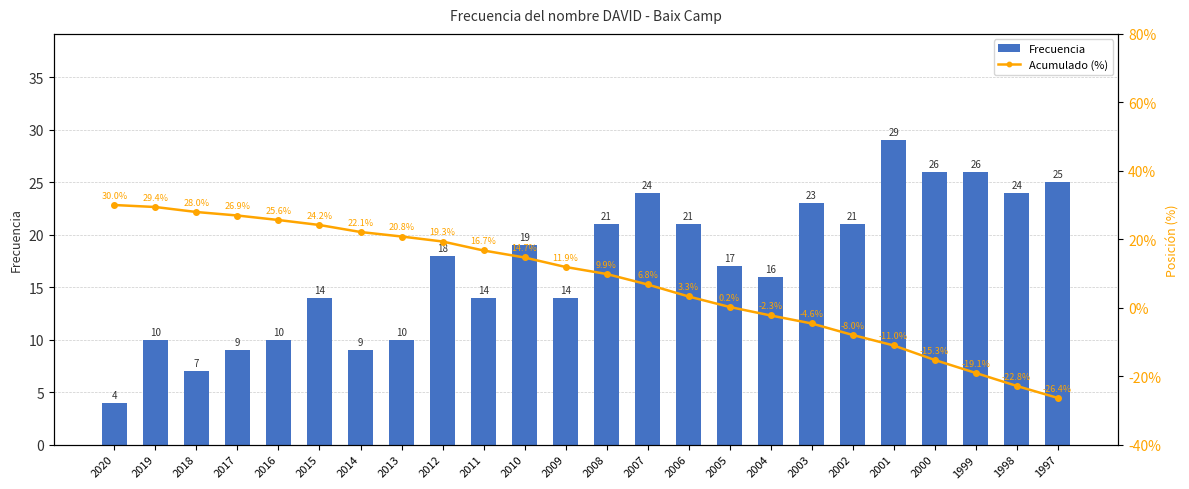

Reading left to right, what are all the values shown in this chart?

Frecuencia: 2020=4.0	2019=10.0	2018=7.0	2017=9.0	2016=10.0	2015=14.0	2014=9.0	2013=10.0	2012=18.0	2011=14.0	2010=19.0	2009=14.0	2008=21.0	2007=24.0	2006=21.0	2005=17.0	2004=16.0	2003=23.0	2002=21.0	2001=29.0	2000=26.0	1999=26.0	1998=24.0	1997=25.0
Acumulado (%): 2020=30.0	2019=29.4	2018=28.0	2017=26.9	2016=25.6	2015=24.2	2014=22.1	2013=20.8	2012=19.3	2011=16.7	2010=14.7	2009=11.9	2008=9.9	2007=6.8	2006=3.3	2005=0.2	2004=-2.3	2003=-4.6	2002=-8.0	2001=-11.0	2000=-15.3	1999=-19.1	1998=-22.8	1997=-26.4